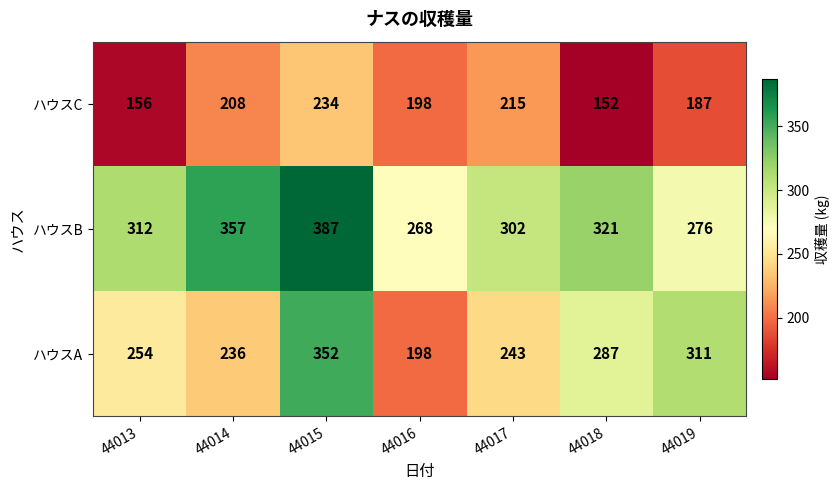

How many data points does each series have?

7